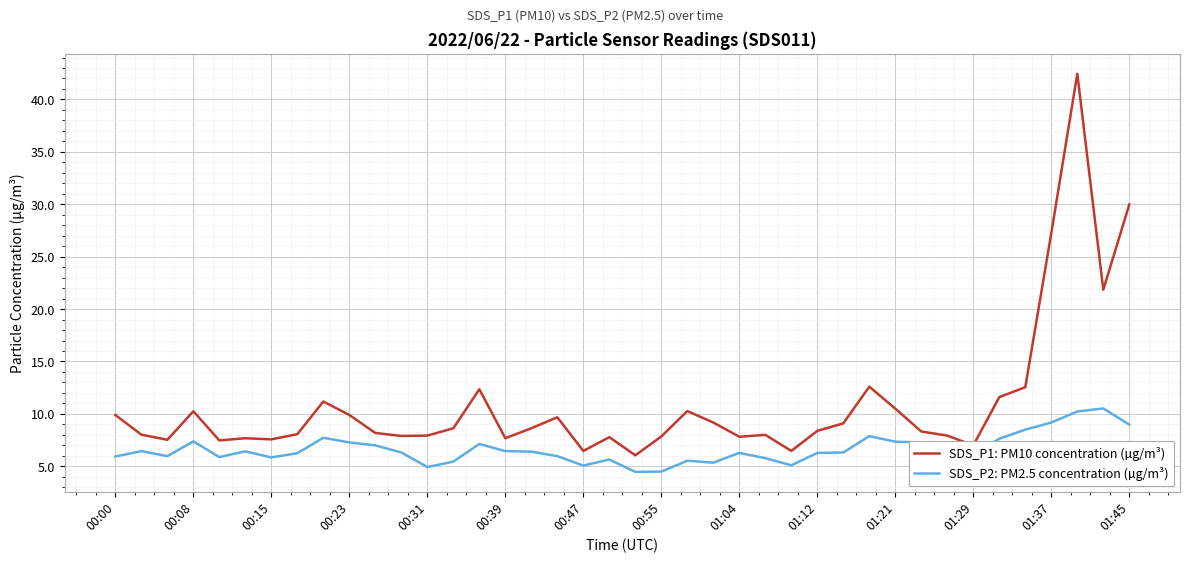

What is the minimum value shown in the chart?

4.5